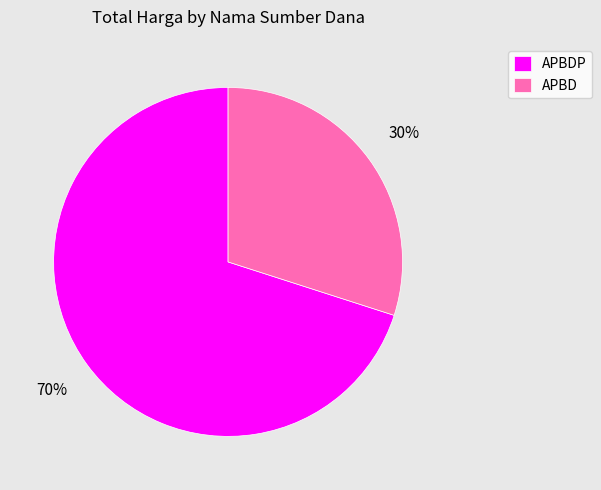

True or false: APBD accounts for 1% of the total.

False